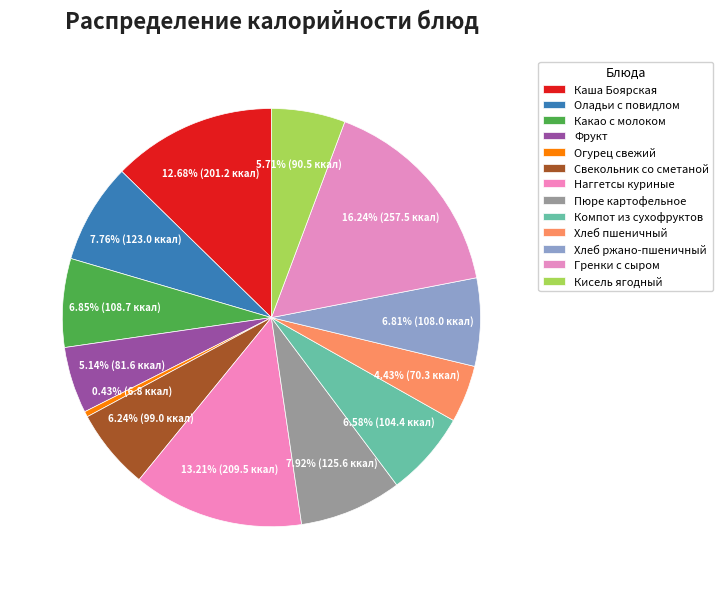

Does any single category account for the majority?

No